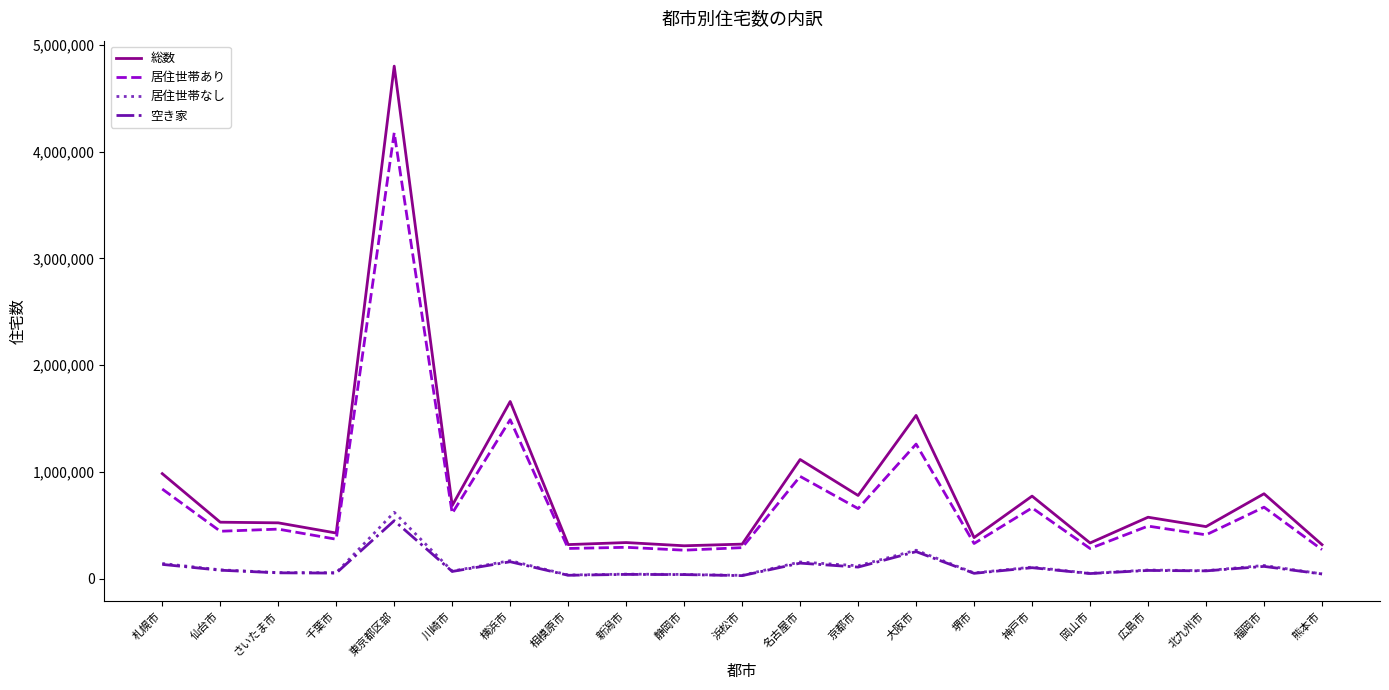

Does the chart have visible grid lines?

No